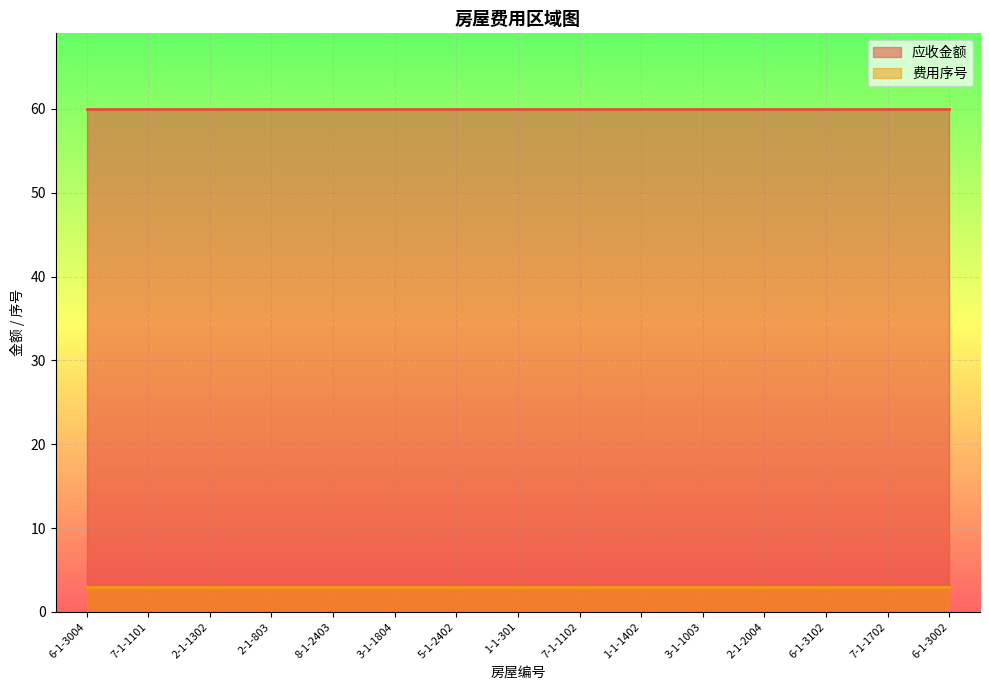

The 应收金额 series shows 60 at 2-1-803. True or false?

True